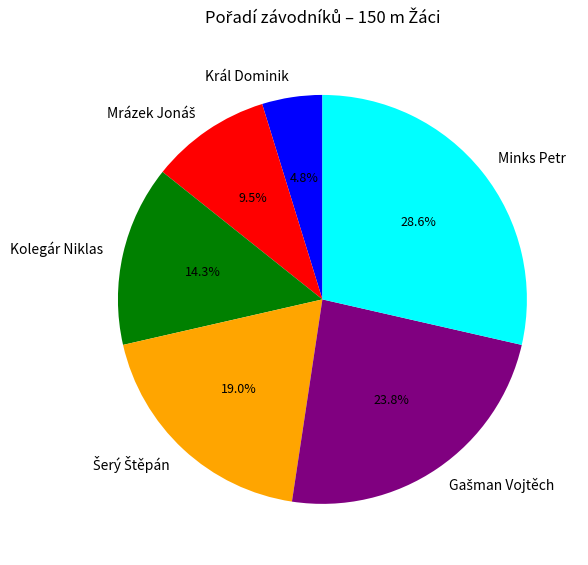

What portion of the pie excludes Kolegár Niklas?

85.7%